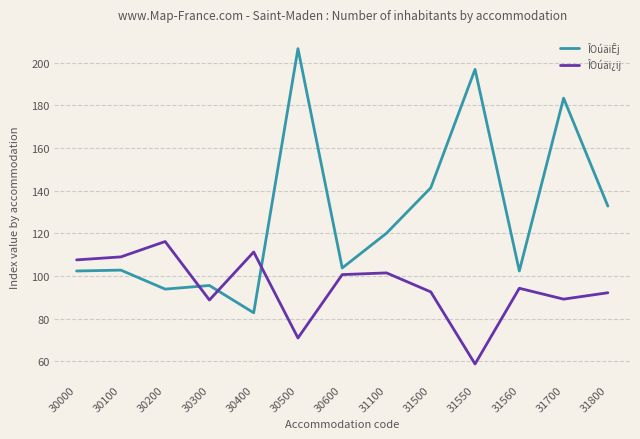

Which series has the largest total across all categories?

ÎOúäiÊj